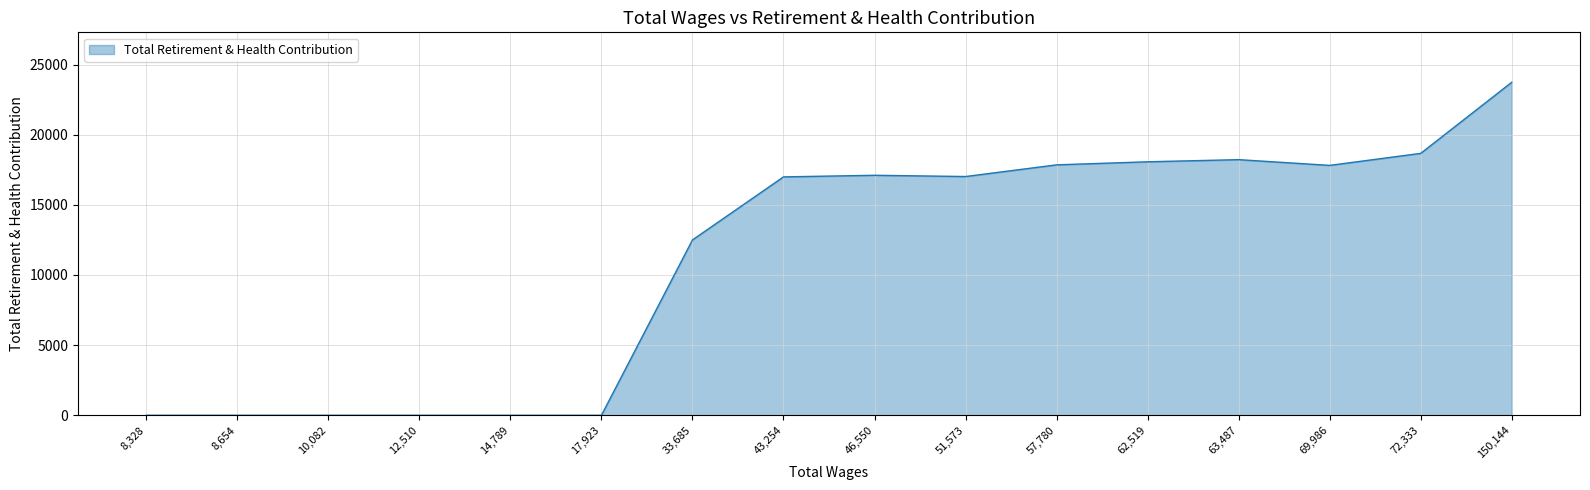

At which label is the value closest to 11868?

33,685